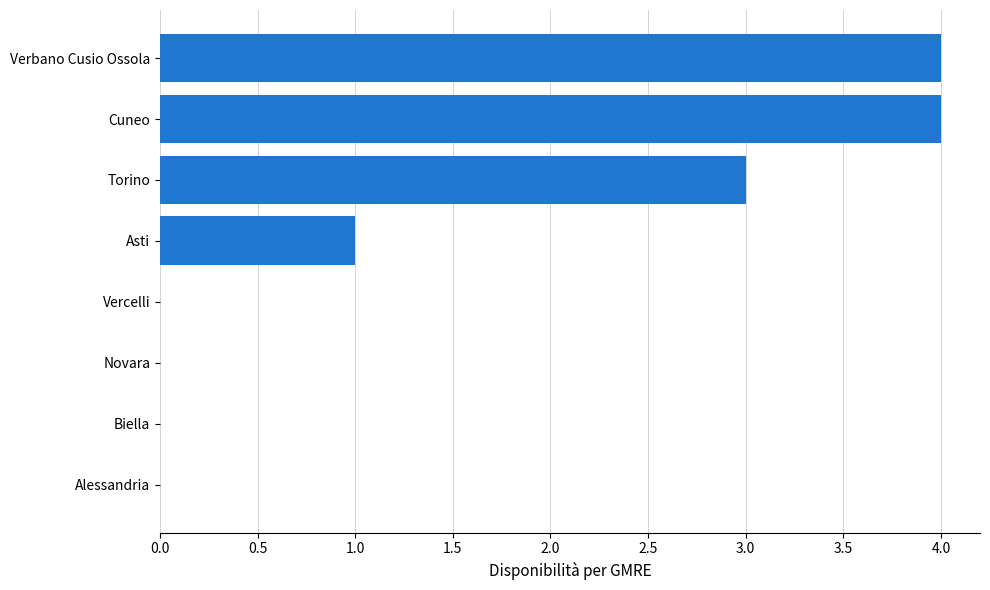

Approximately how many times larger is the value at Torino compared to Asti?

3.0